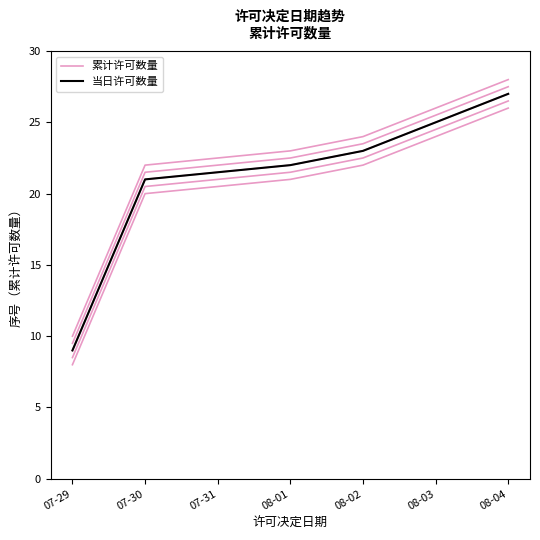

At which label does 当日许可数量 reach its minimum?

07-29